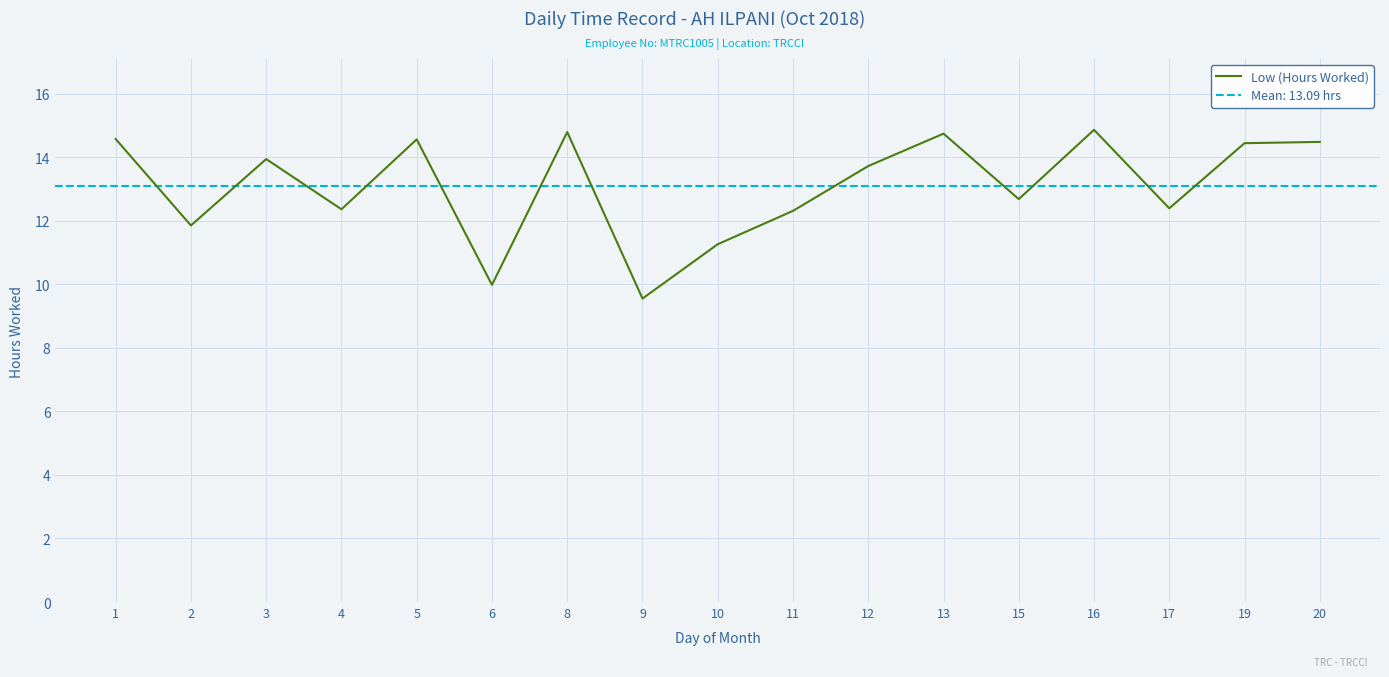

Rank the categories by value from highest to lowest.

16, 8, 13, 1, 5, 20, 19, 3, 12, 15, 17, 4, 11, 2, 10, 6, 9